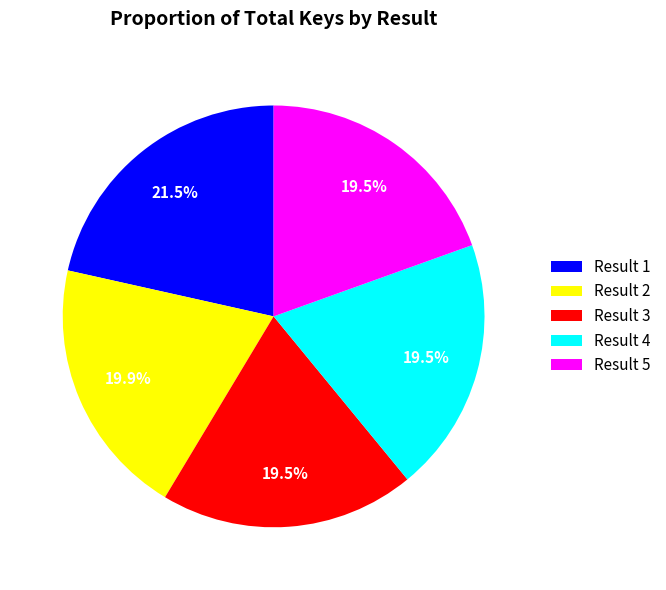

What percentage do Result 3 and Result 2 together represent?

39.4%